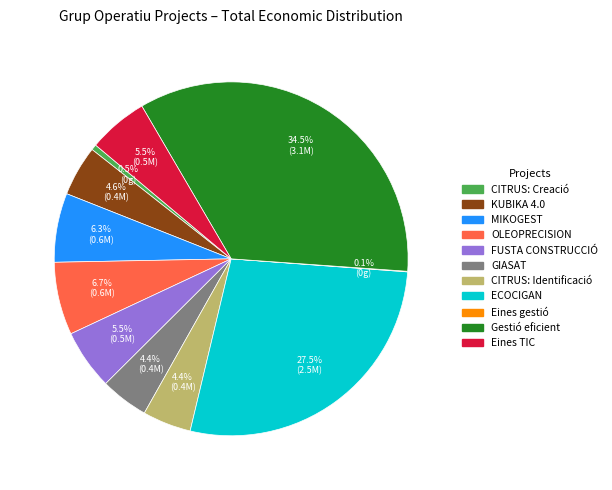

What percentage do KUBIKA 4.0 and GIASAT together represent?

9.0%